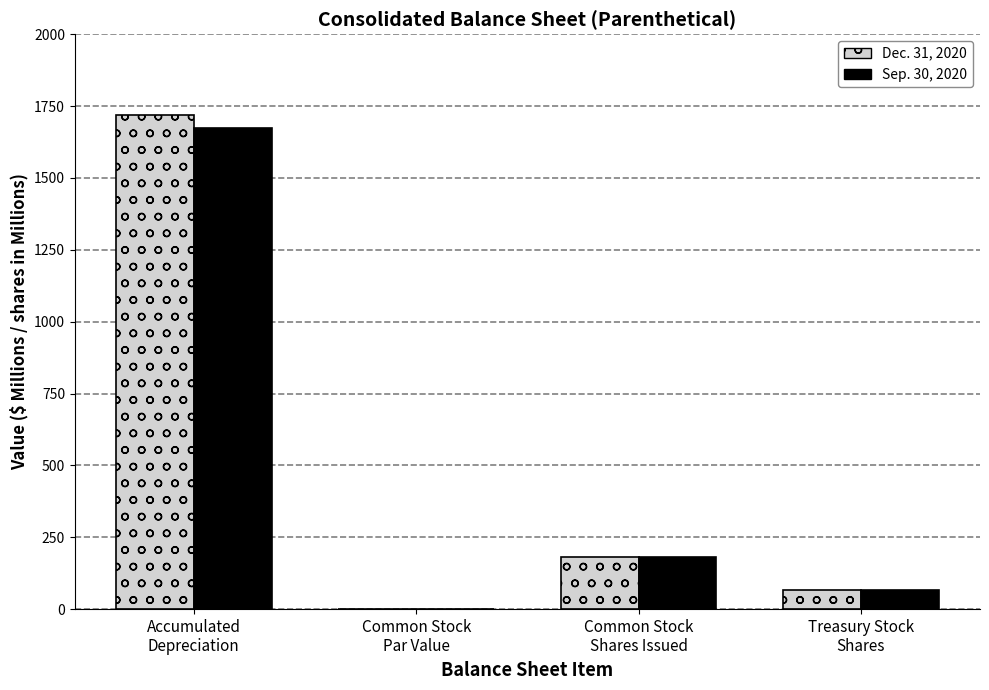

At which label does Dec. 31, 2020 first exceed 181?

Accumulated
Depreciation